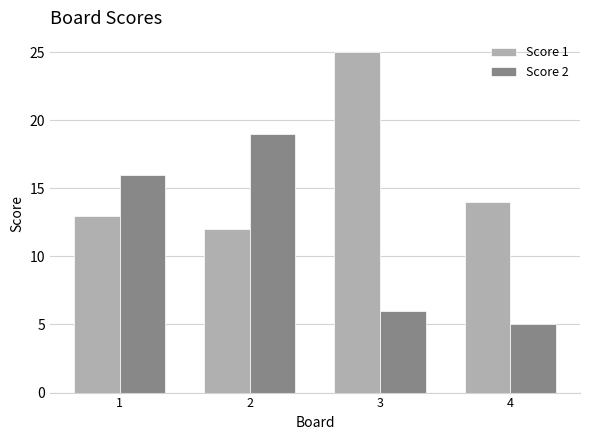

Which series has the largest total across all categories?

Score 1